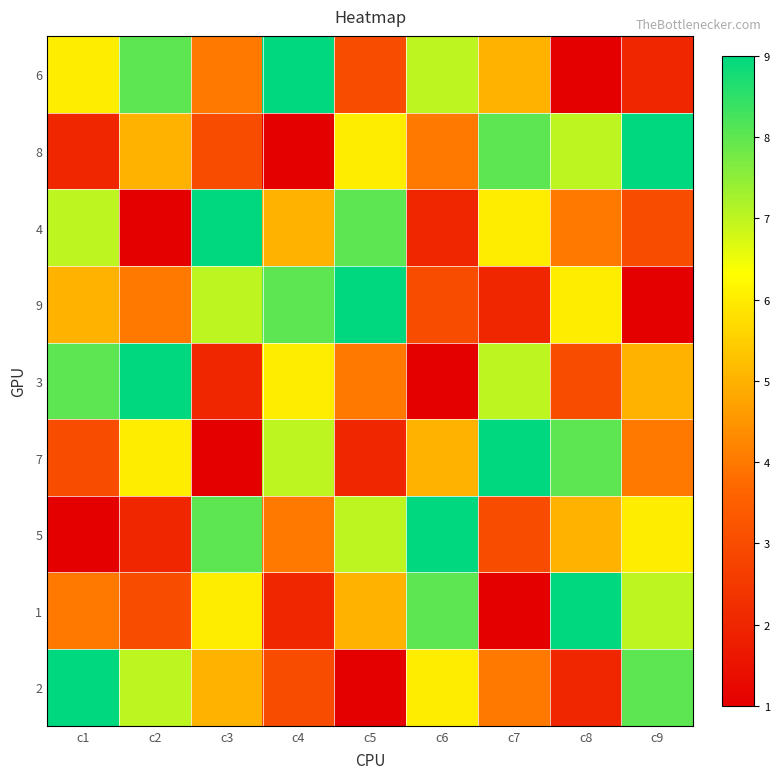

Rank the series at c1 from highest to lowest value.

2, 3, 4, 6, 9, 1, 7, 8, 5